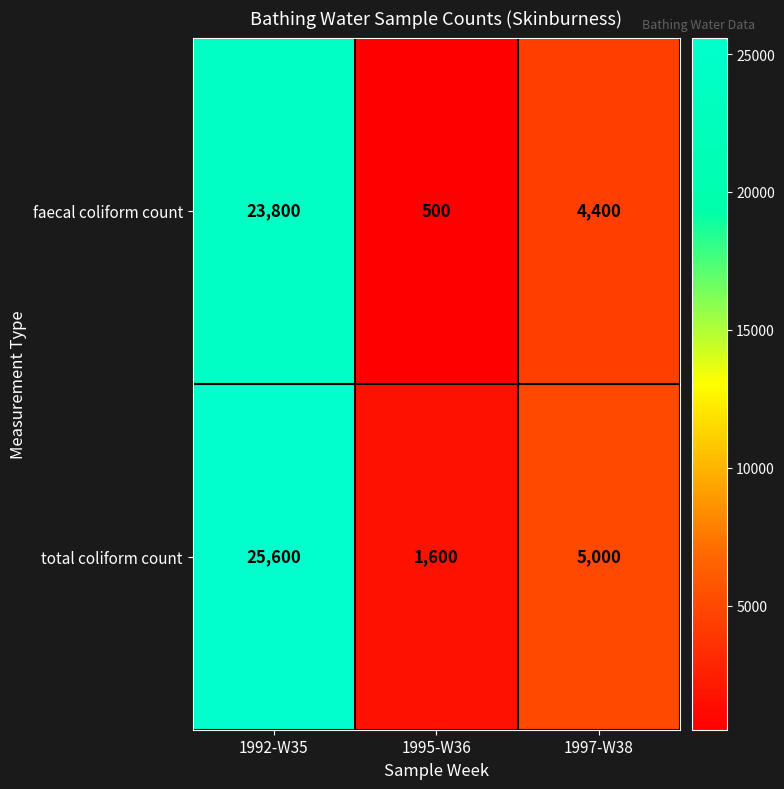

At which category does the chart reach its minimum across all series?

1995-W36